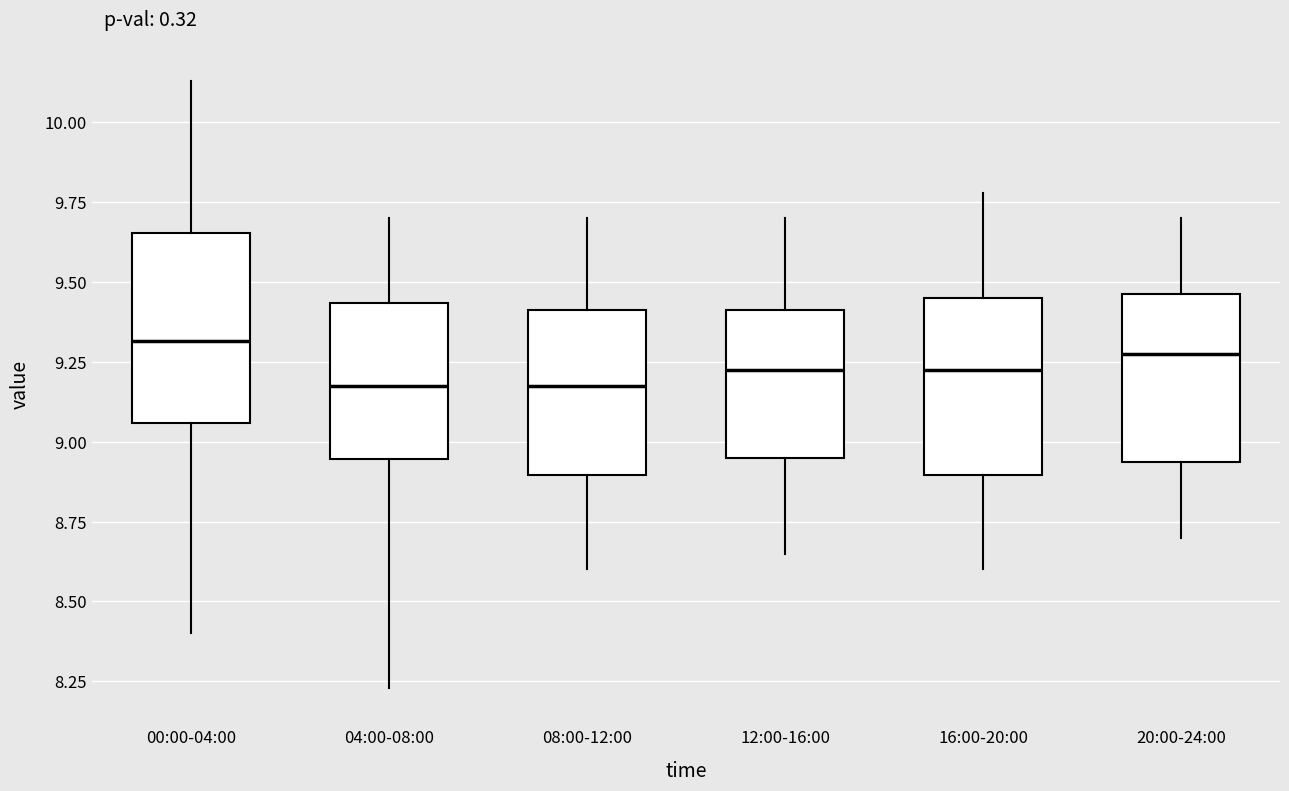

Reading left to right, read every box against the y-axis: the position of its median line, the range the box covers, and the ends of its whiskers. The values are not printed on the chart, so give them approximately, as read against the axis.

00:00-04:00: median 9.30, box 9.05 to 9.65, whiskers 8.40 to 10.15
04:00-08:00: median 9.20, box 8.95 to 9.45, whiskers 8.25 to 9.70
08:00-12:00: median 9.20, box 8.90 to 9.40, whiskers 8.60 to 9.70
12:00-16:00: median 9.25, box 8.95 to 9.40, whiskers 8.65 to 9.70
16:00-20:00: median 9.25, box 8.90 to 9.45, whiskers 8.60 to 9.80
20:00-24:00: median 9.30, box 8.95 to 9.45, whiskers 8.70 to 9.70